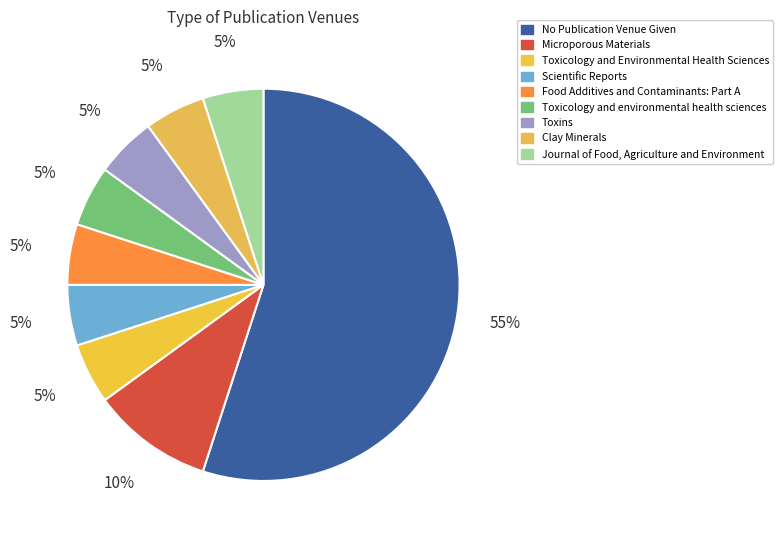

True or false: Toxins accounts for 15% of the total.

False